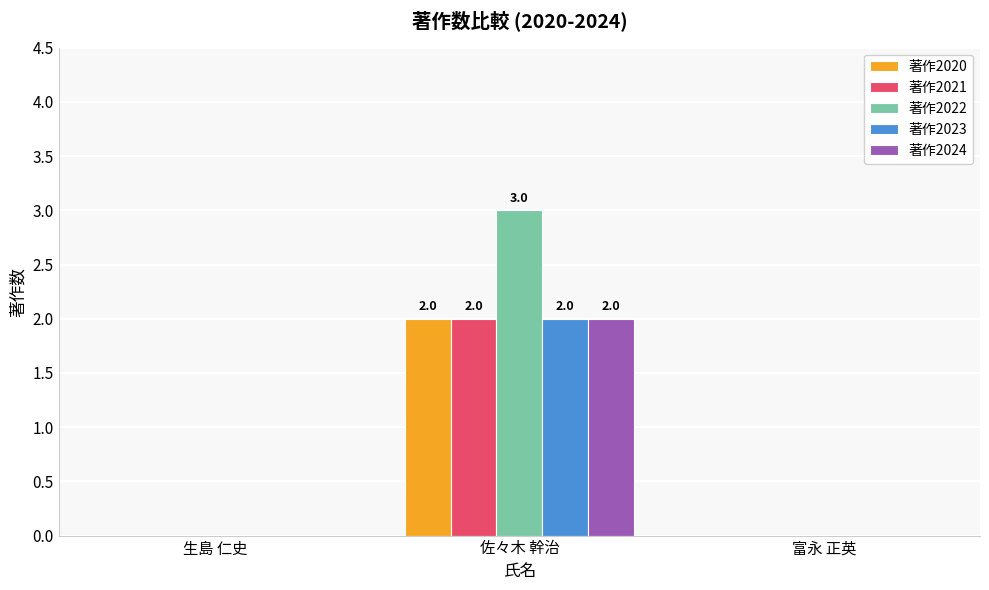

The value of 著作2023 at 生島 仁史 is -1. True or false?

False